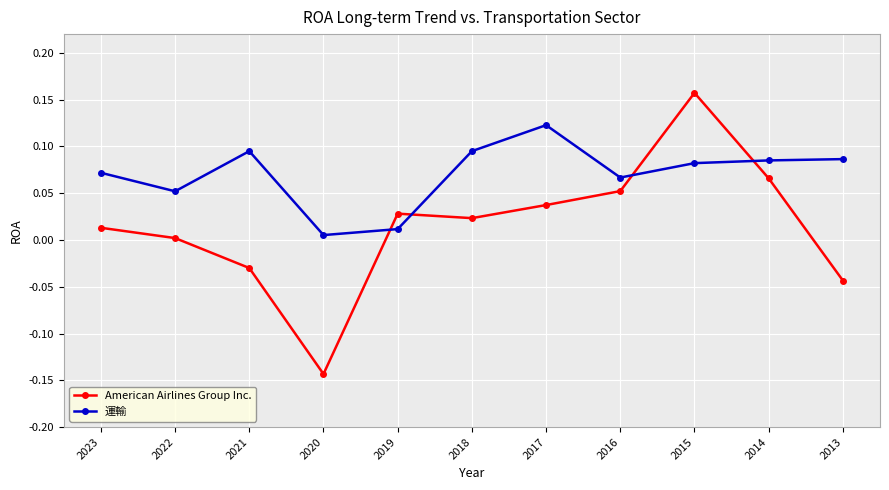

Which series has the largest range (max minus min)?

American Airlines Group Inc.